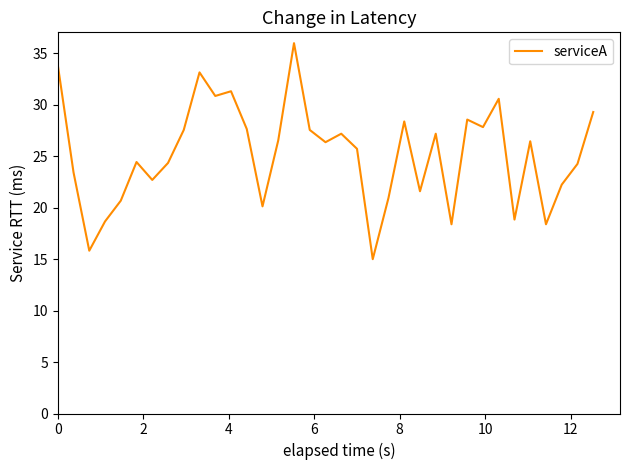

What is the smallest value displayed?

15.0